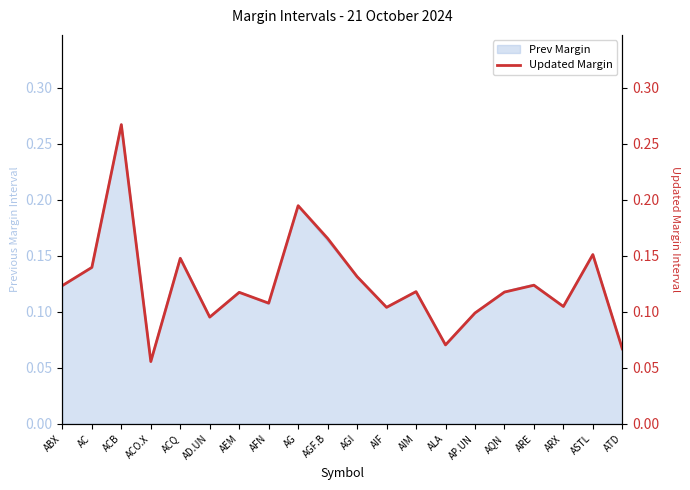

What is the label of the 10th point from the right?

AGI